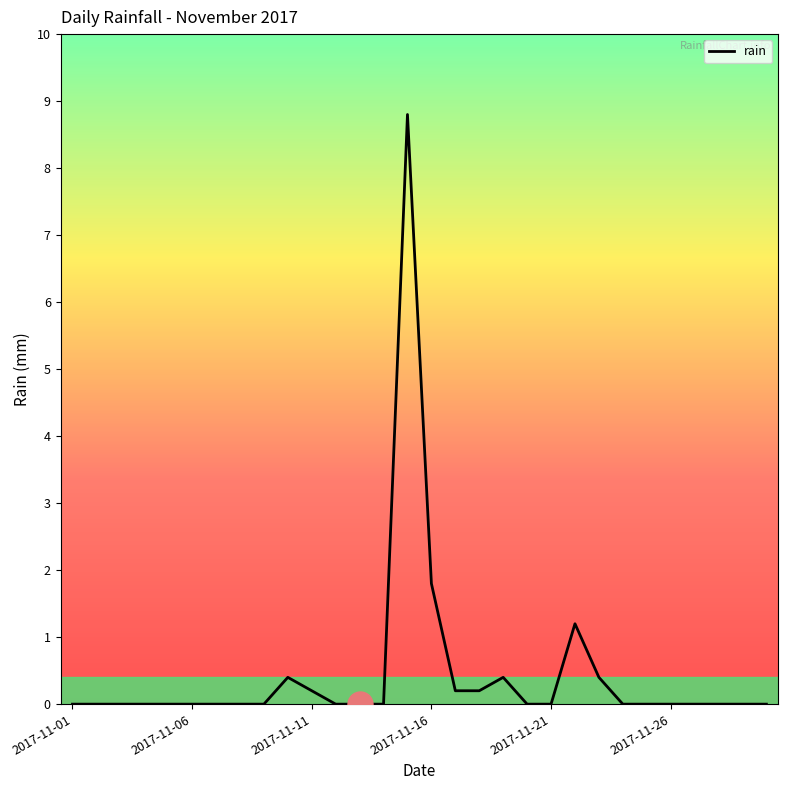

What is the difference between the maximum and minimum values?

8.8